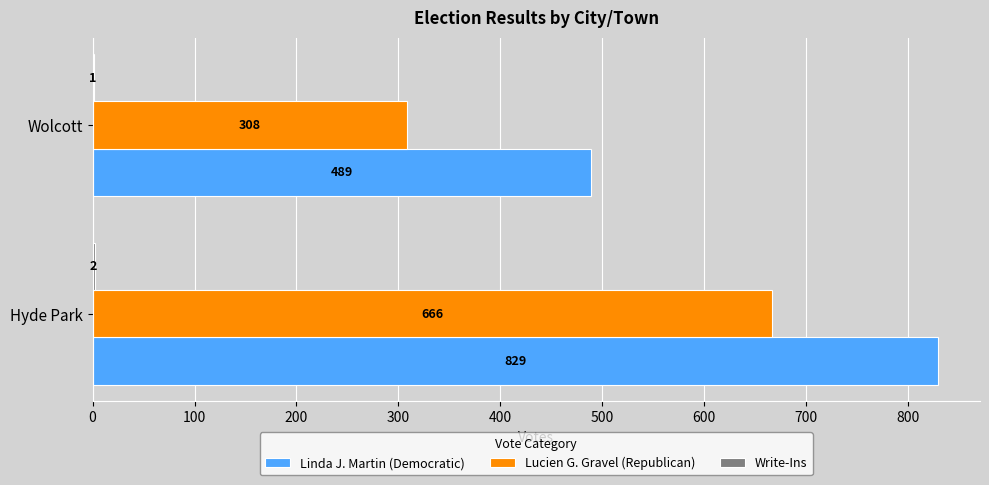

What is the sum of all Lucien G. Gravel (Republican) values?

974